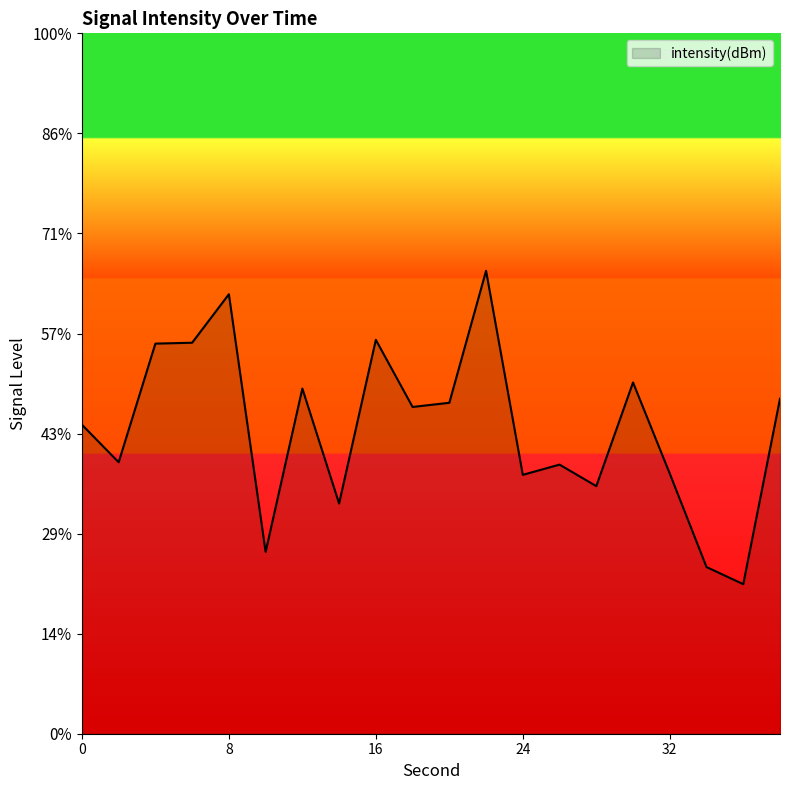

Reading left to right, transcribe all the data shown in this chart.

-129.6	-131.4	-125.5	-125.5	-123.0	-135.9	-127.8	-133.5	-125.3	-128.7	-128.5	-121.9	-132.1	-131.6	-132.6	-127.4	-132.0	-136.7	-137.5	-128.3